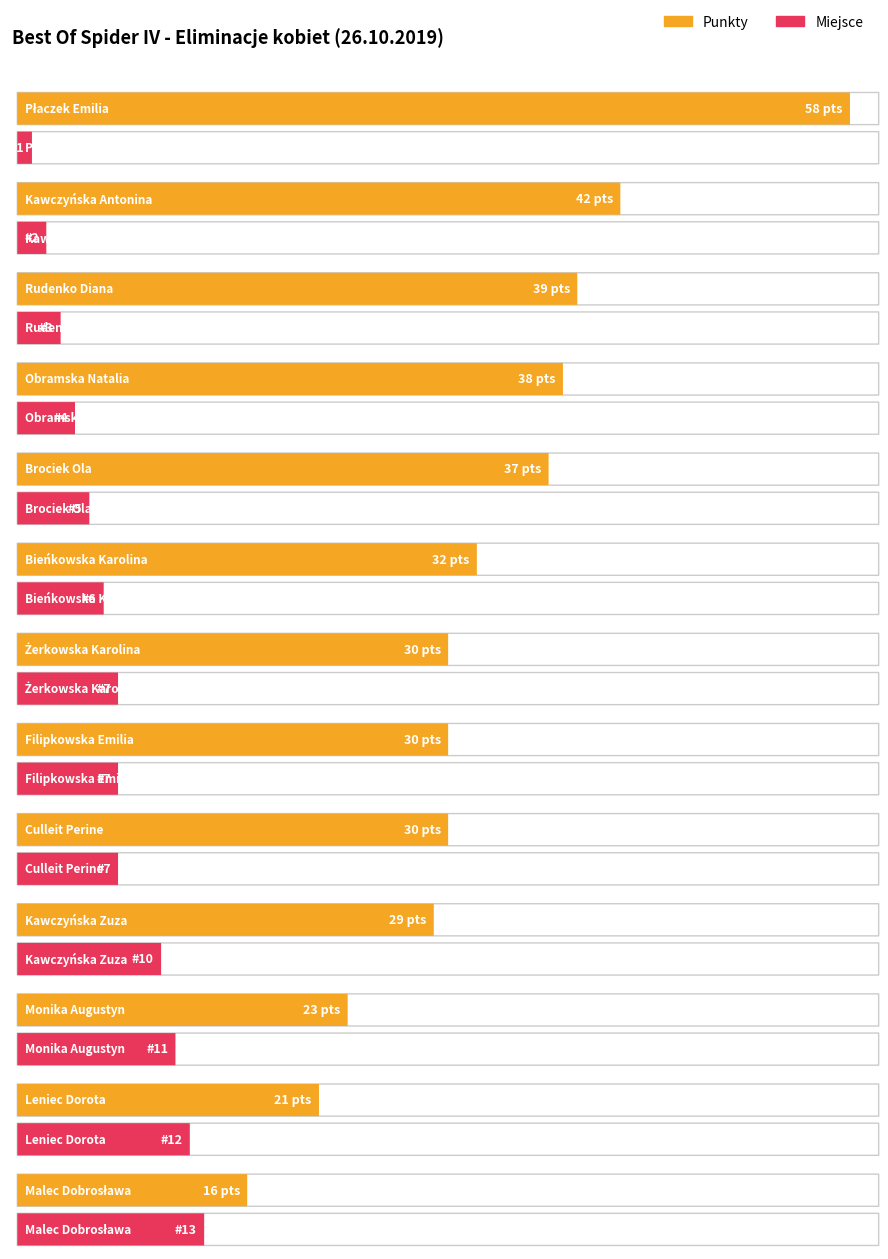

True or false: Miejsce and Punkty intersect in this chart.

False